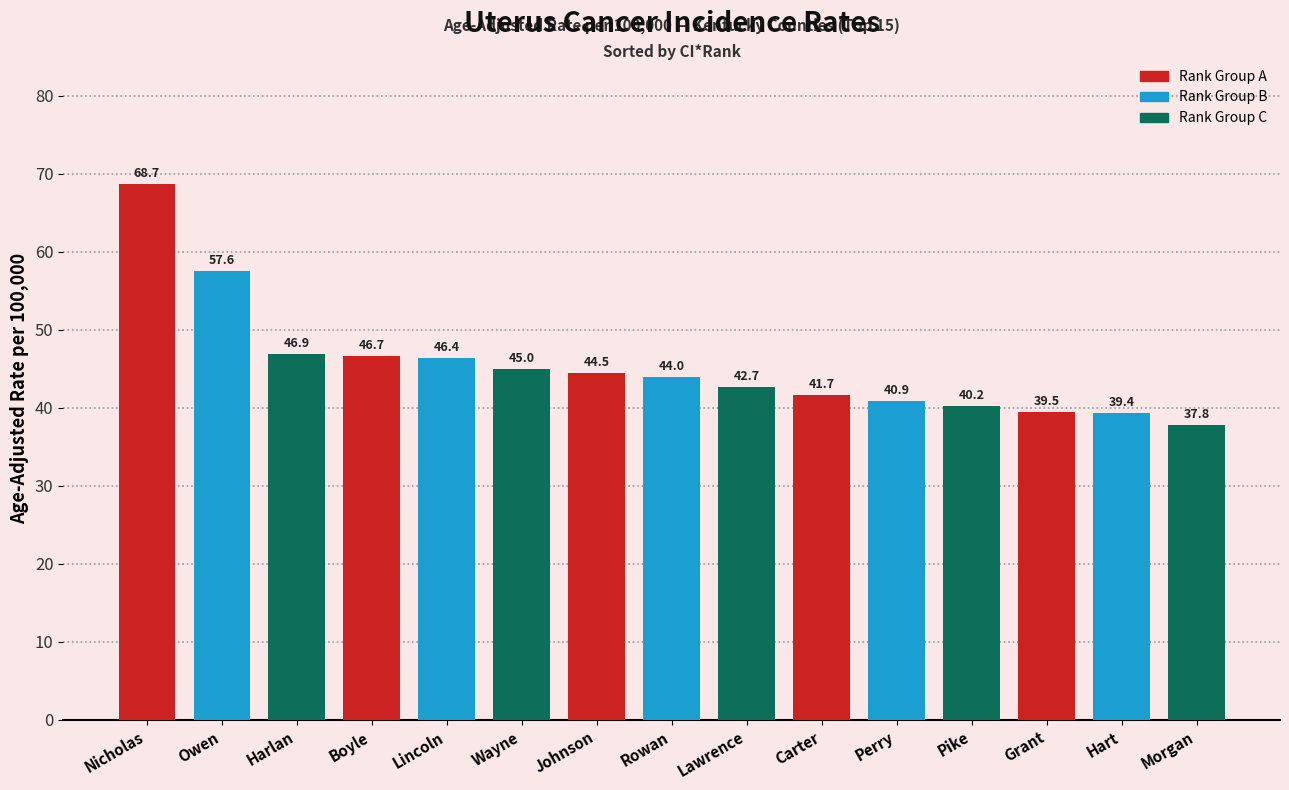

Reading right to left, what are all the values shown in this chart?

Morgan=37.8	Hart=39.4	Grant=39.5	Pike=40.2	Perry=40.9	Carter=41.7	Lawrence=42.7	Rowan=44.0	Johnson=44.5	Wayne=45.0	Lincoln=46.4	Boyle=46.7	Harlan=46.9	Owen=57.6	Nicholas=68.7